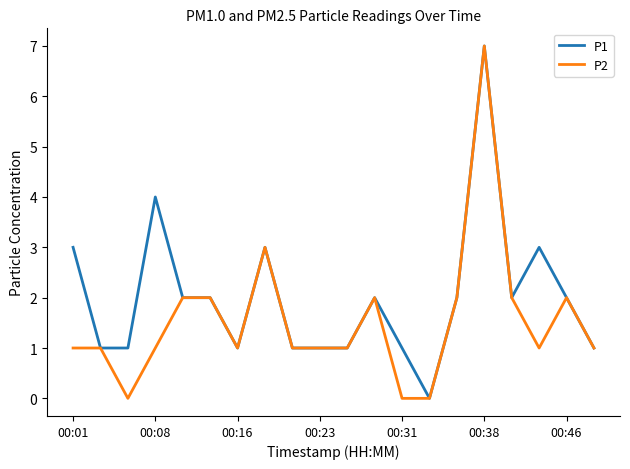

Which series has the largest total across all categories?

P1